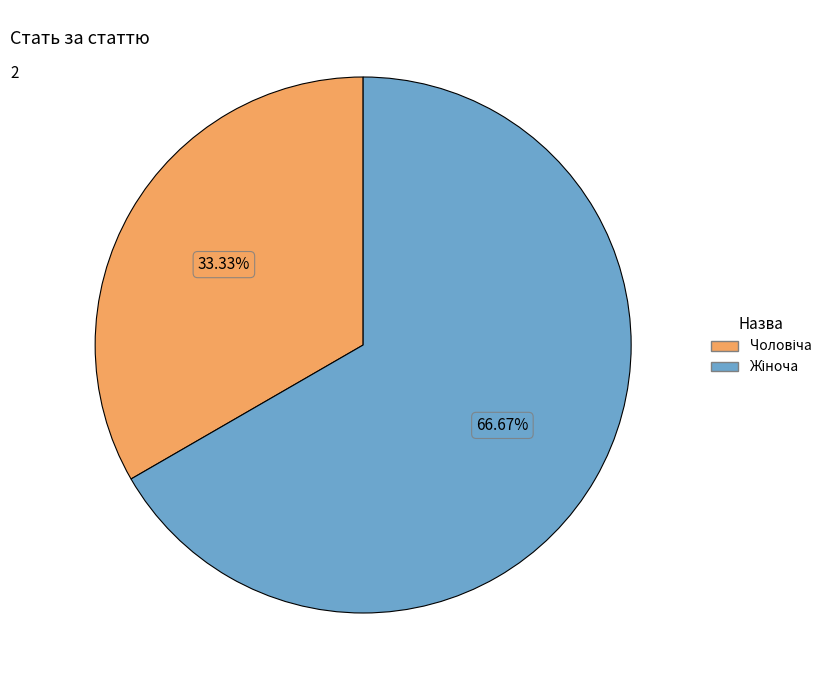

Is there any slice that represents more than half of the pie?

Yes